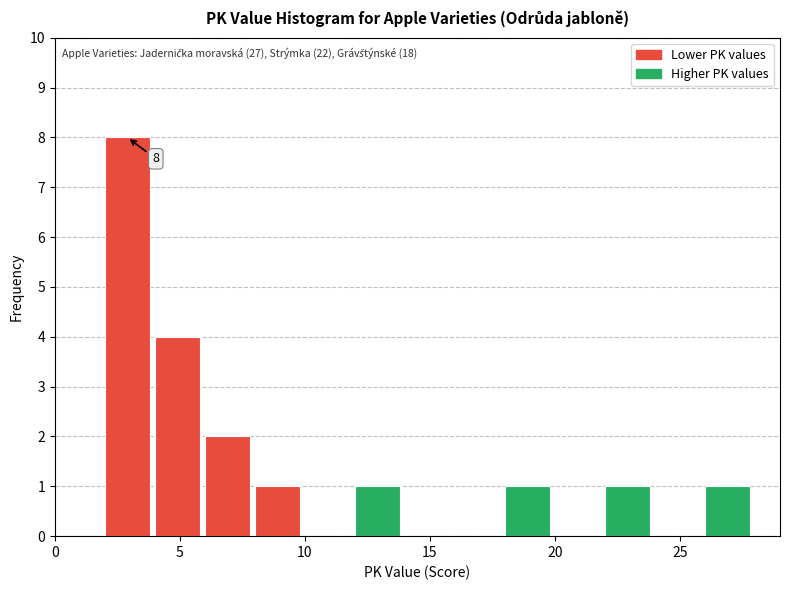

Which range on the x-axis has the tallest bar?

2 to 4